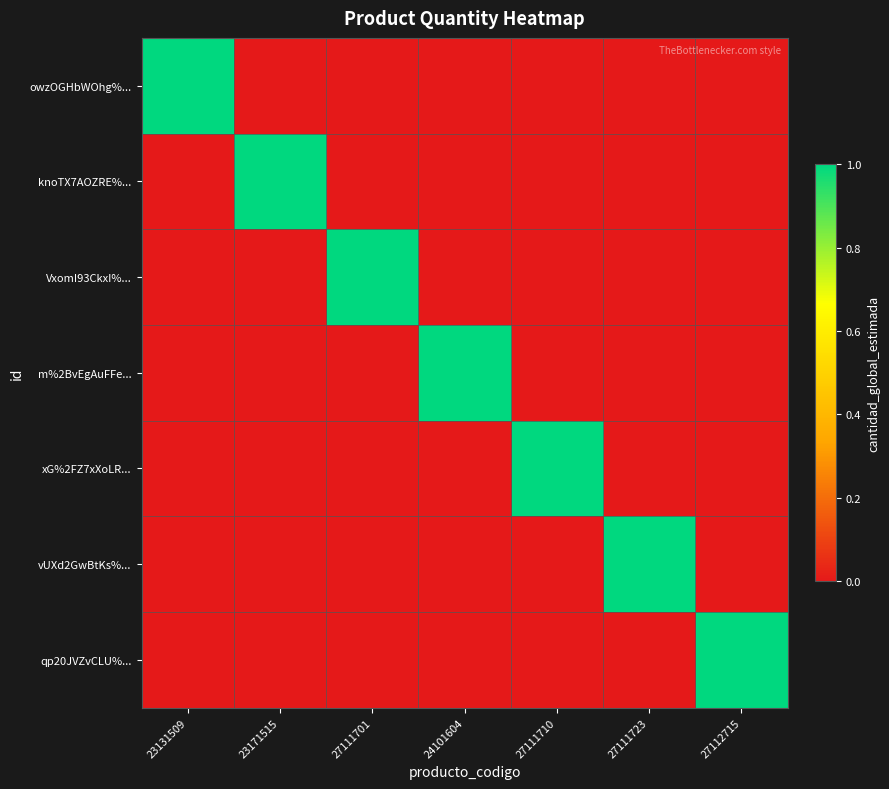

List the series in order of their peak value, highest first.

owzOGHbWOhg%..., knoTX7AOZRE%..., VxomI93CkxI%..., m%2BvEgAuFFe..., xG%2FZ7xXoLR..., vUXd2GwBtKs%..., qp20JVZvCLU%...